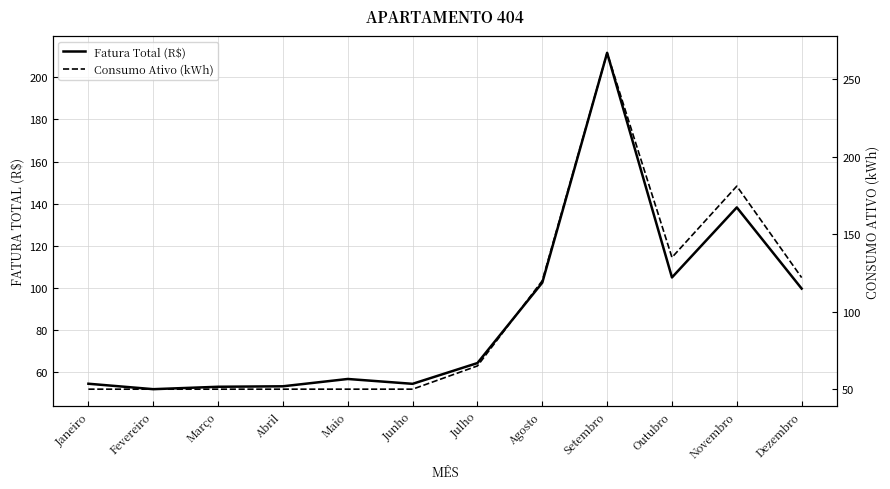

Which series has the largest range (max minus min)?

Consumo Ativo (kWh)